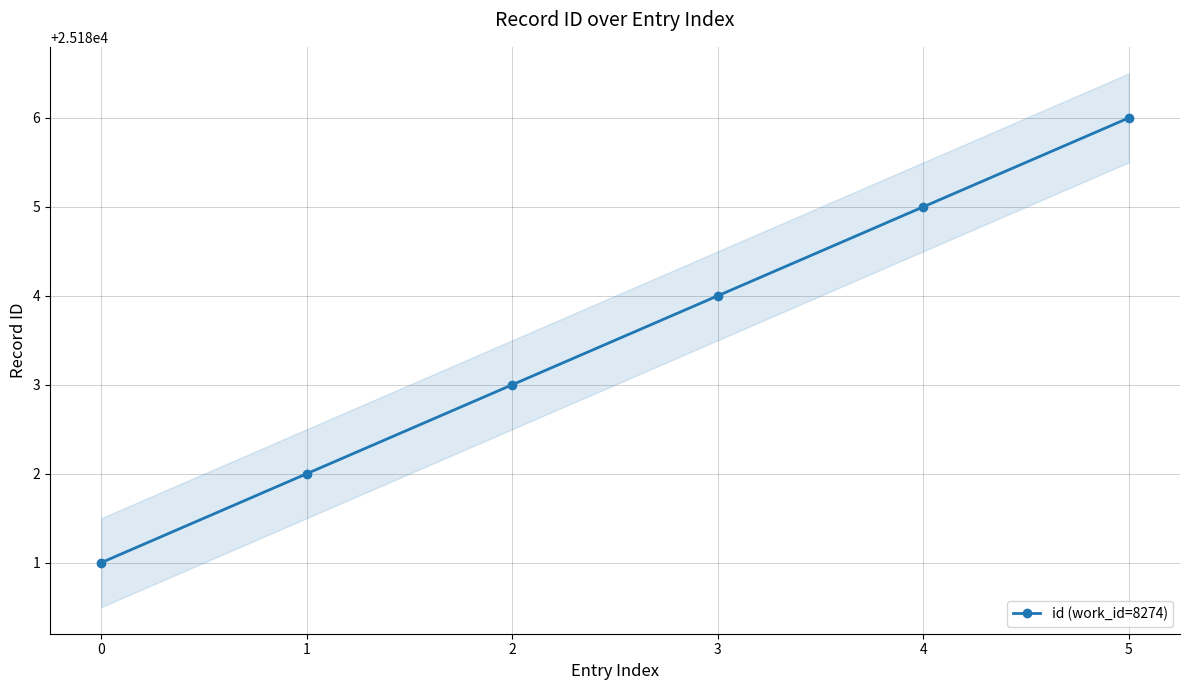

At which label is the value closest to 25183?

2